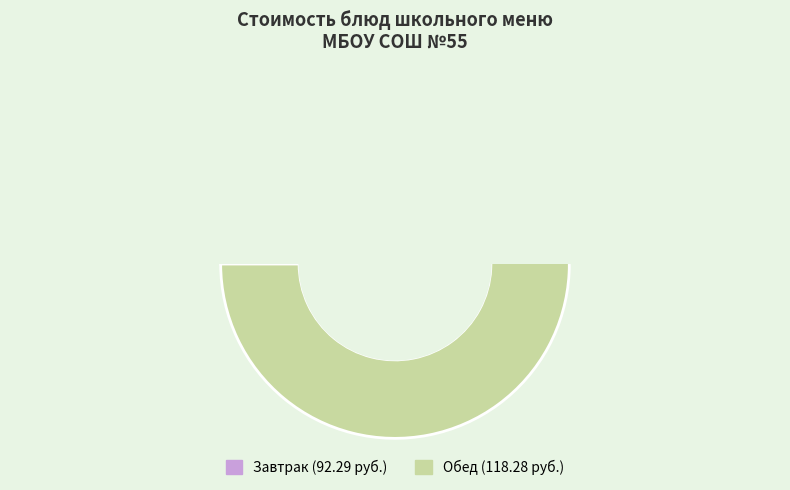

Is суп картофельный с фрикадельками the majority of the pie?

No